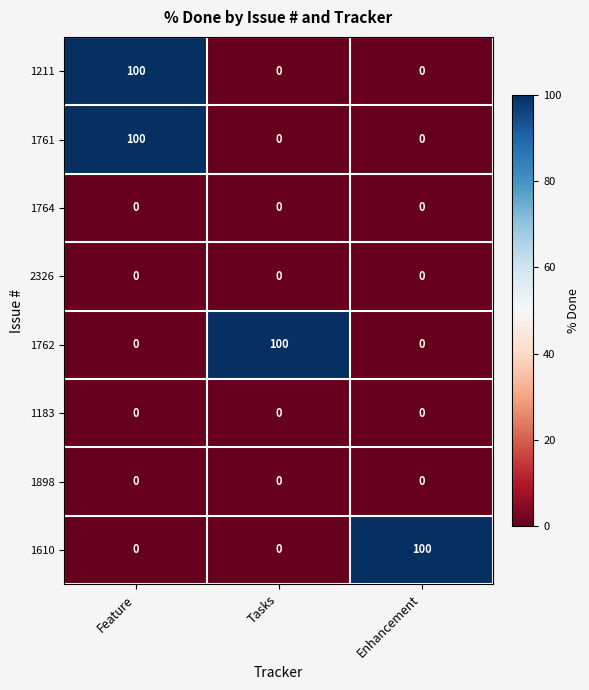

What is the difference between the highest and lowest values at Tasks?

100